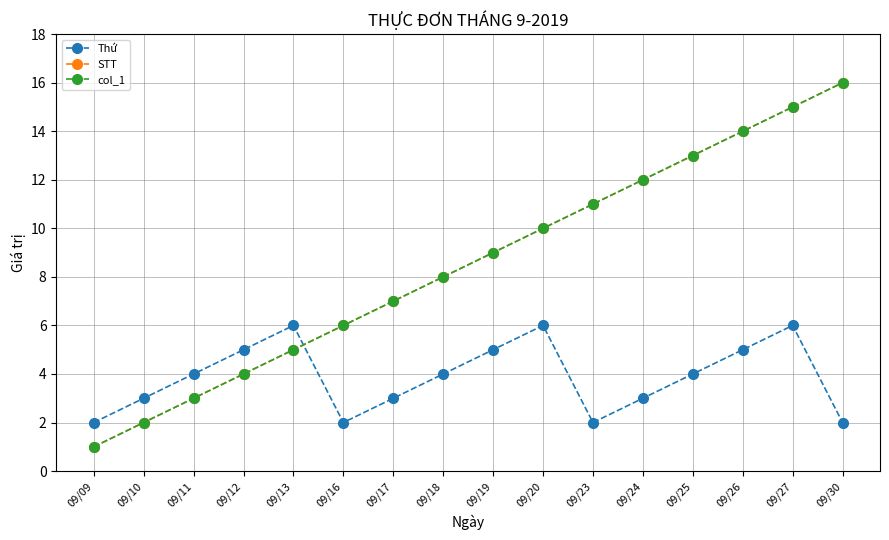

Rank the series at 09/23 from highest to lowest value.

STT, col_1, Thứ